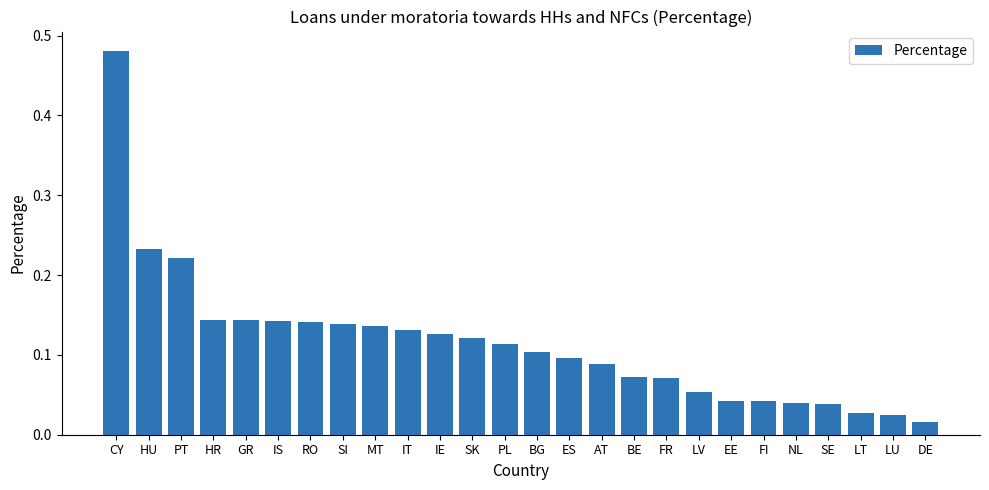

What is the label of the 10th bar from the left?

IT